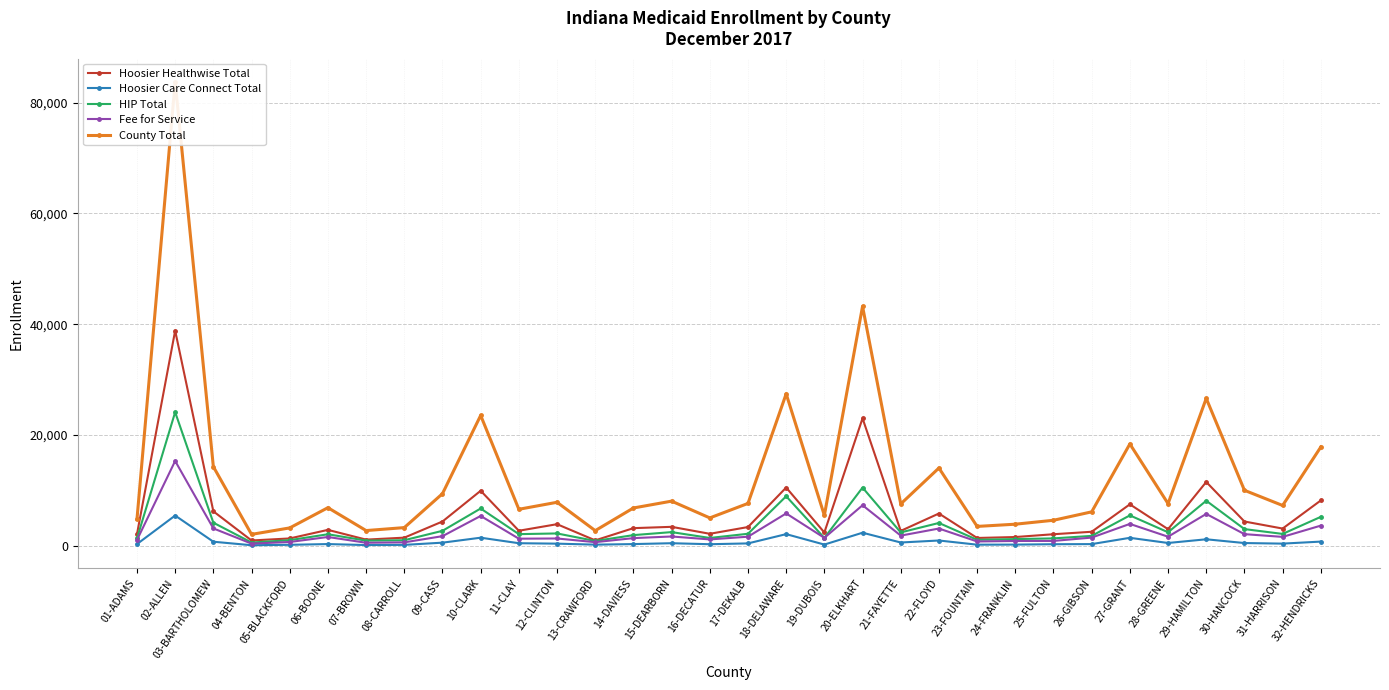

What is the sum of the HIP Total values at 04-BENTON and 02-ALLEN?

24723